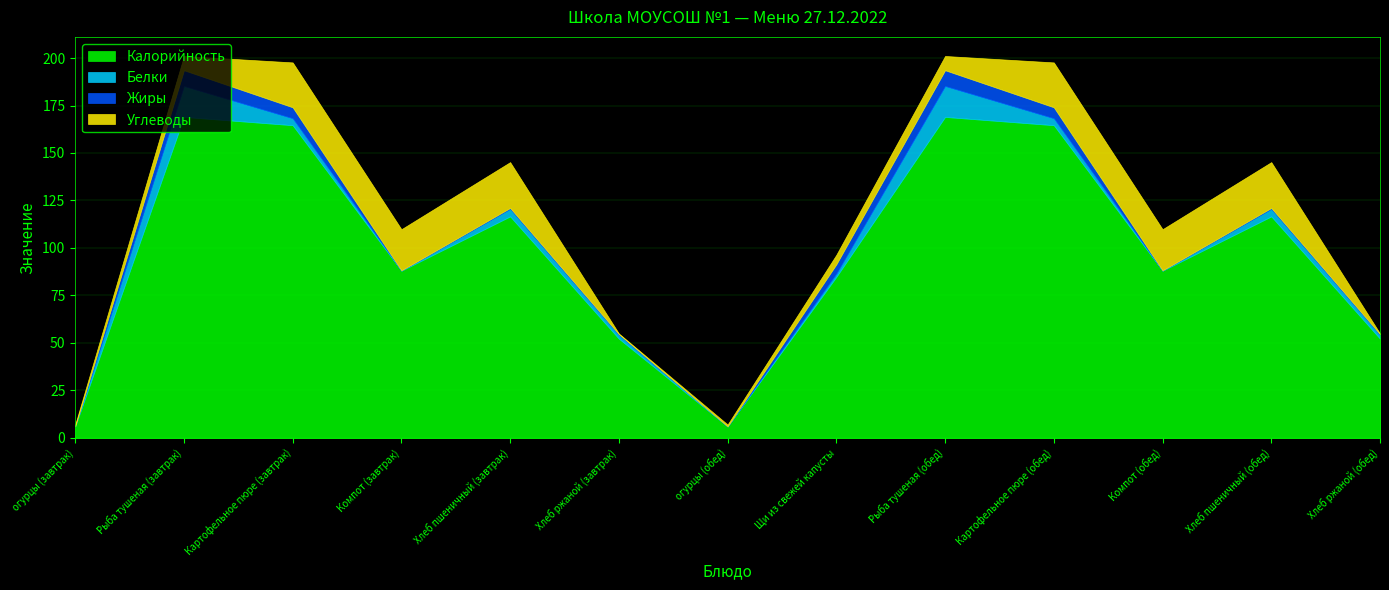

Which series has the largest range (max minus min)?

Калорийность